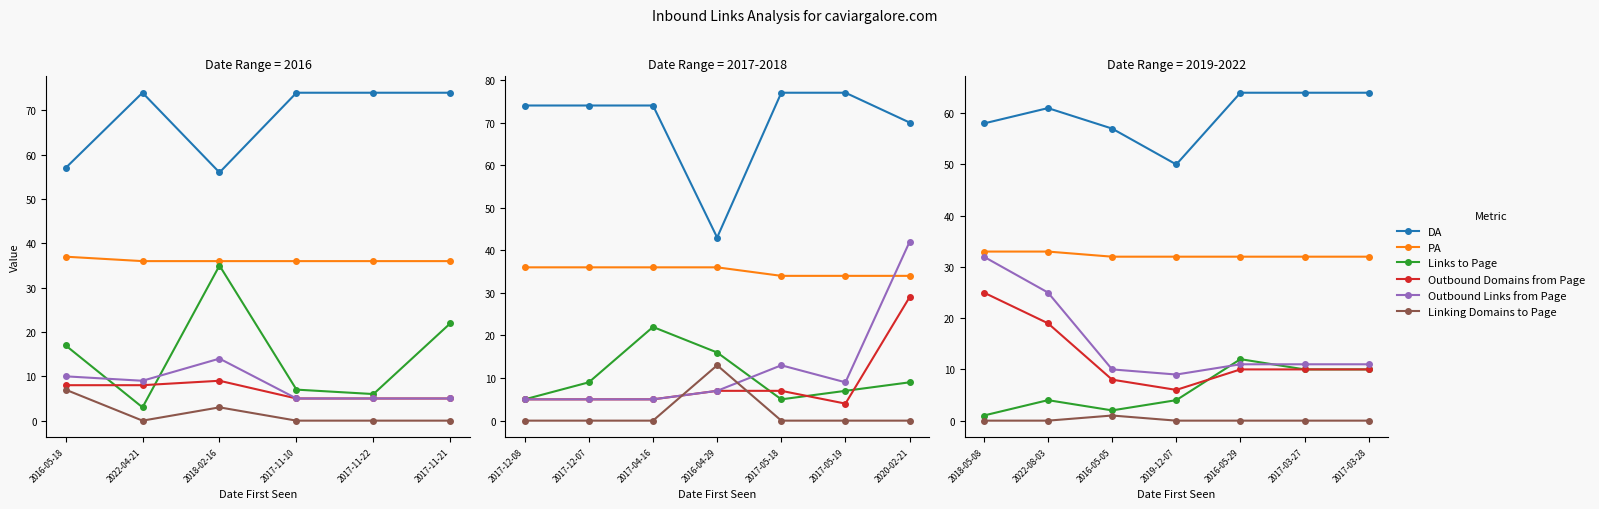

Is the value of Outbound Links from Page at 2022-08-03 greater than the value of PA at 2017-03-27?

No